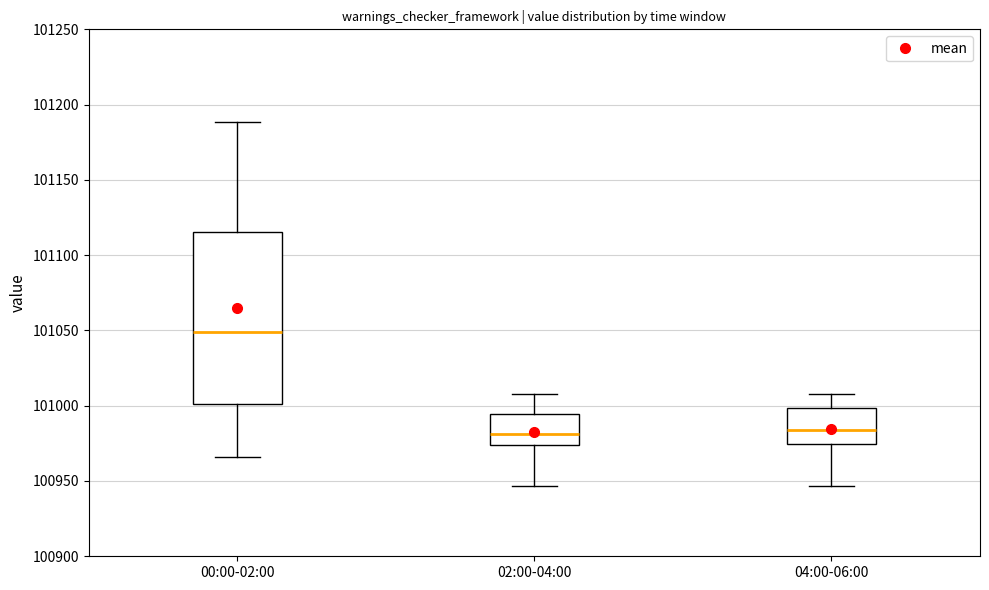

Which box is the tallest, from its lower edge to its upper edge?

00:00-02:00